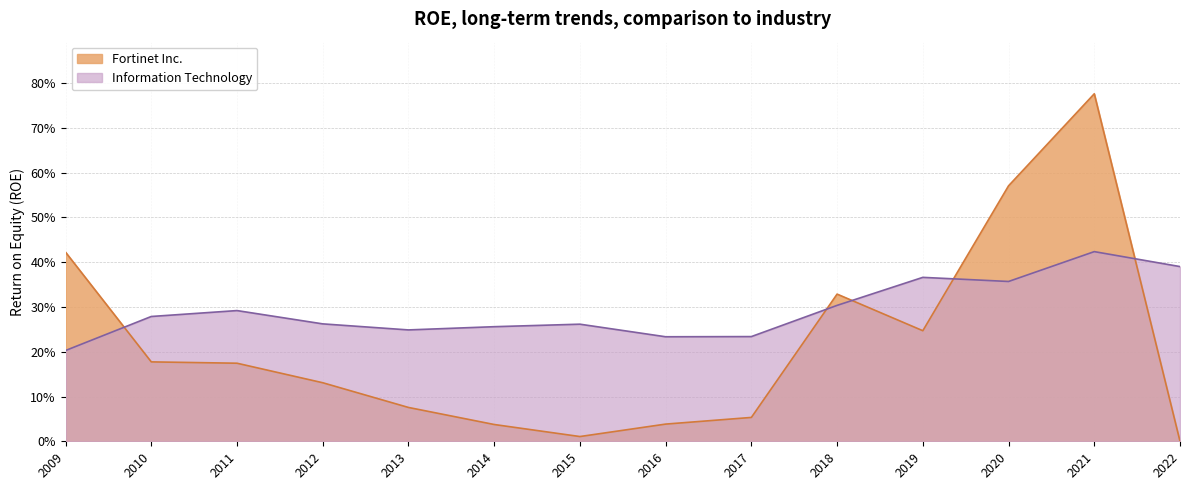

At how many categories does at least one series exceed 0?

14